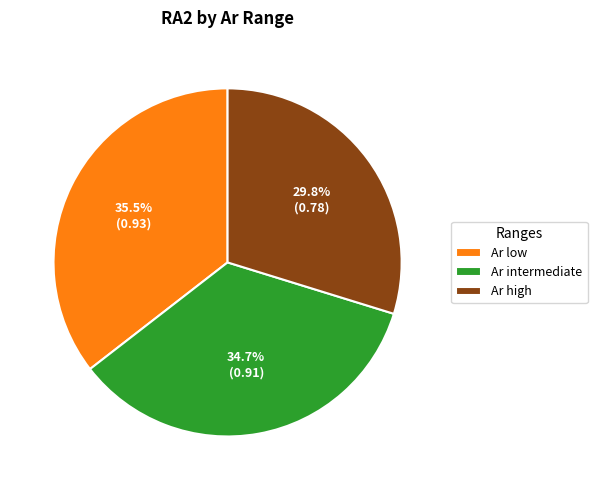

Which category has the smallest portion of the pie?

Ar high